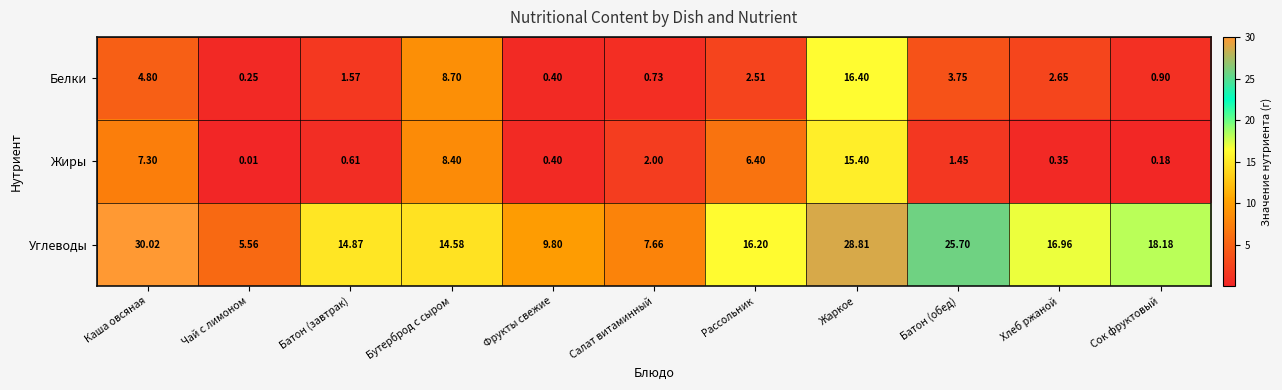

At which category does the chart reach its minimum across all series?

Чай с лимоном